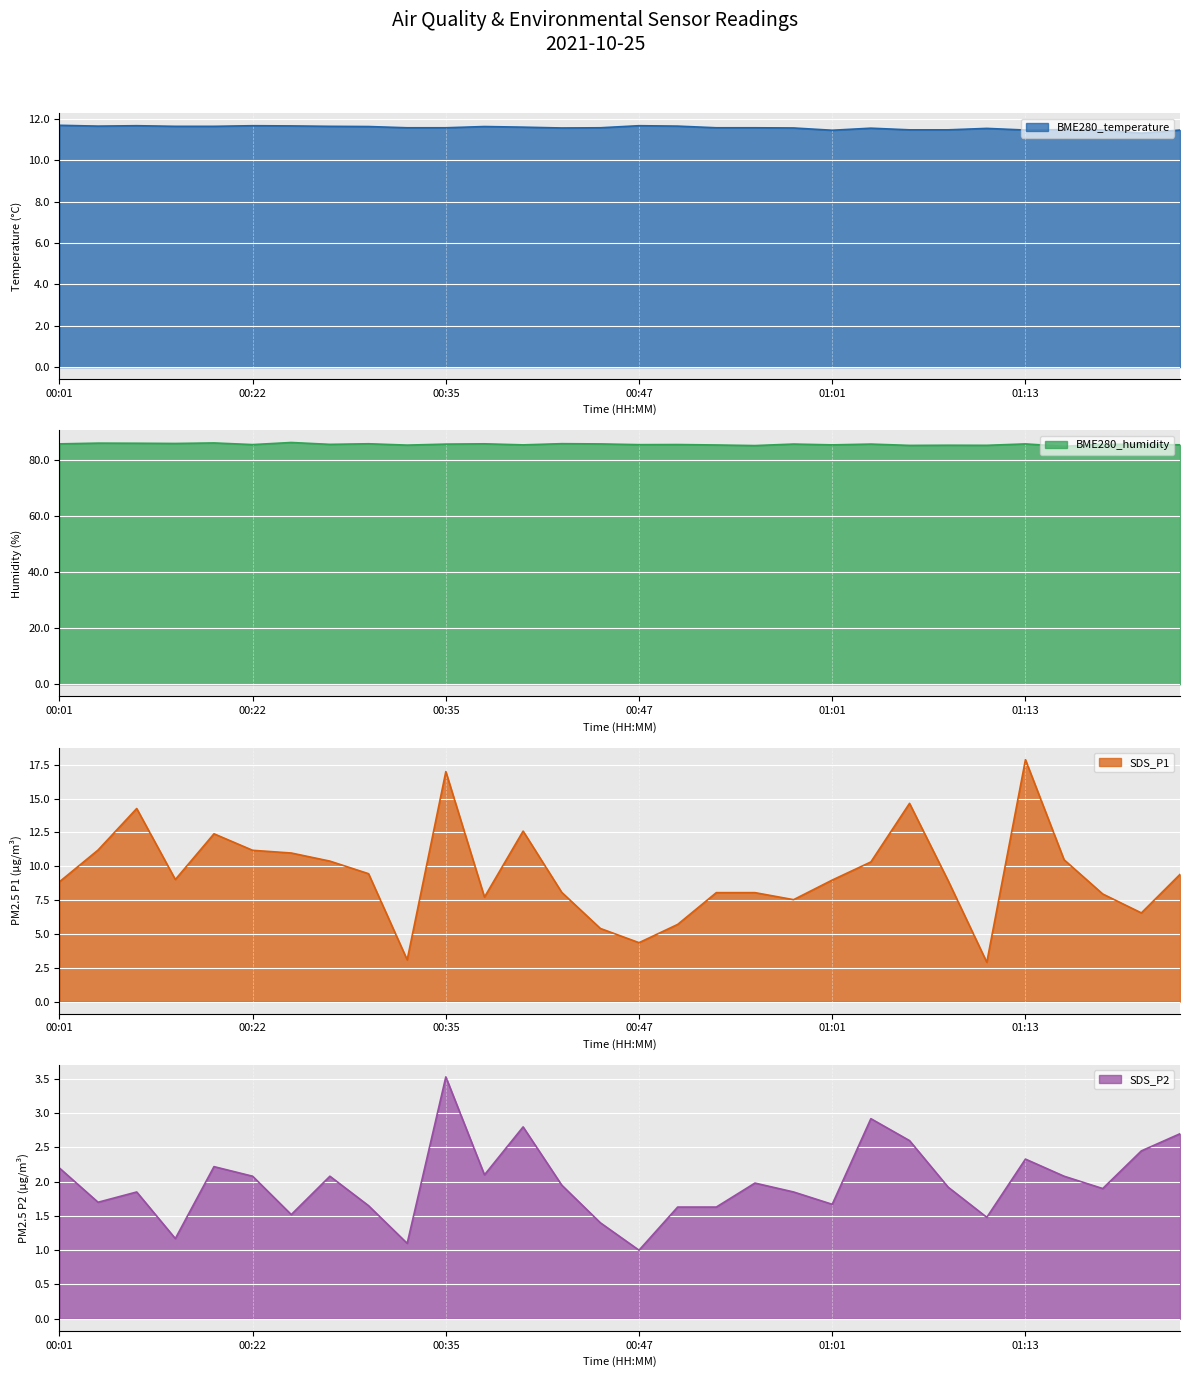

Is it true that SDS_P2 equals 2.2 at 00:01?

True